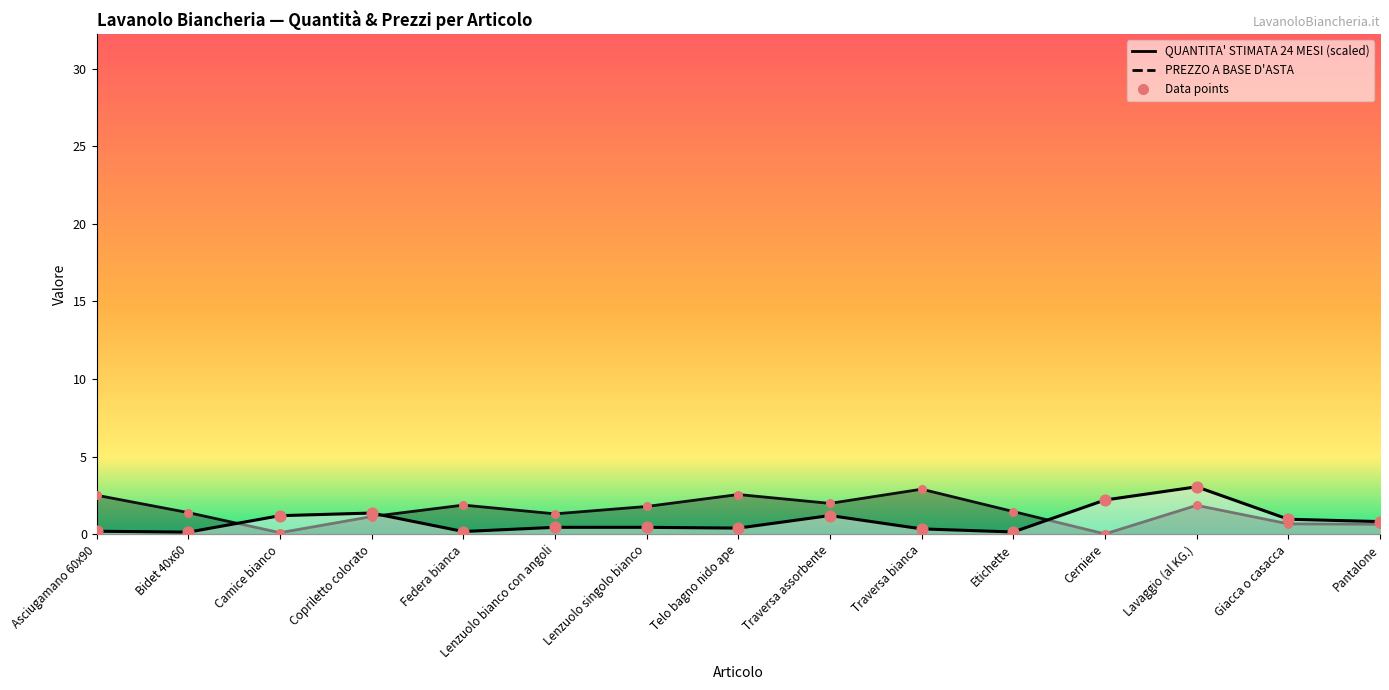

What is the total value across all series at Cerniere?

2.2